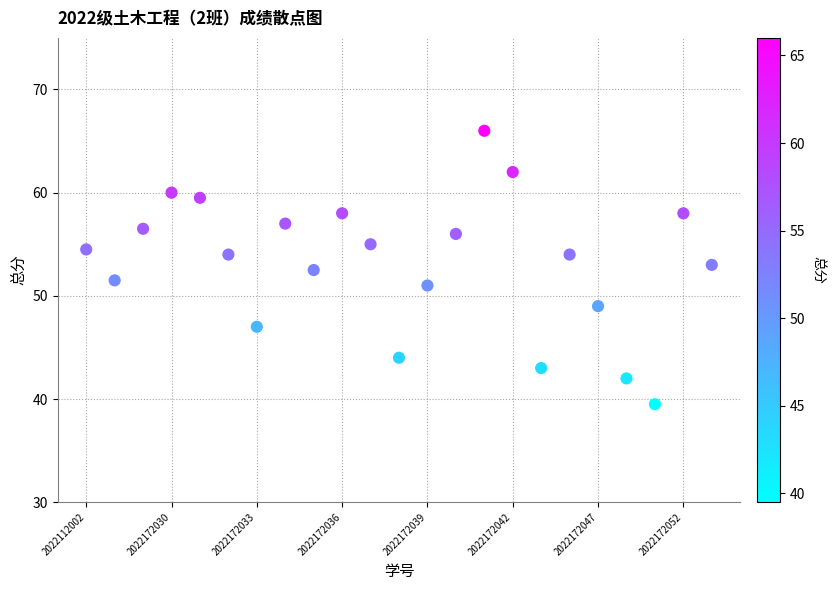

What is the range of X values (max minus min)?

22.0